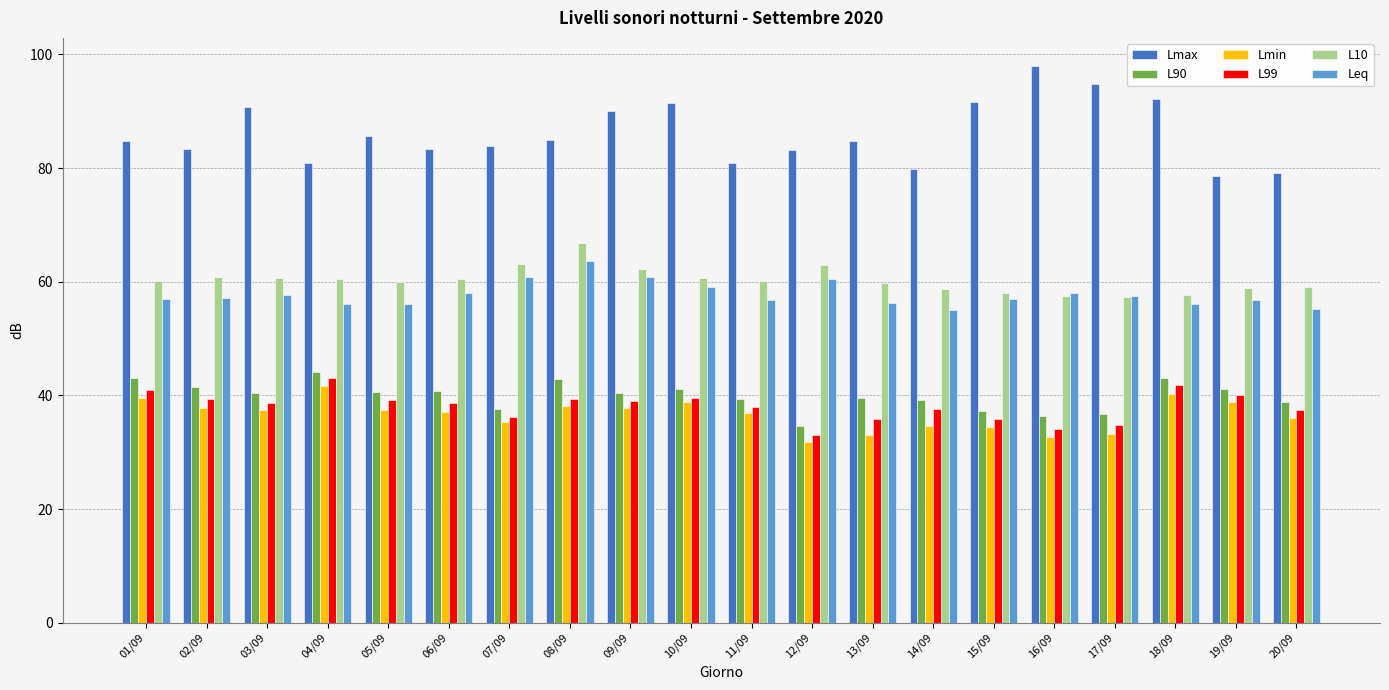

What are all the series names shown in the legend?

Lmax, L90, Lmin, L99, L10, Leq